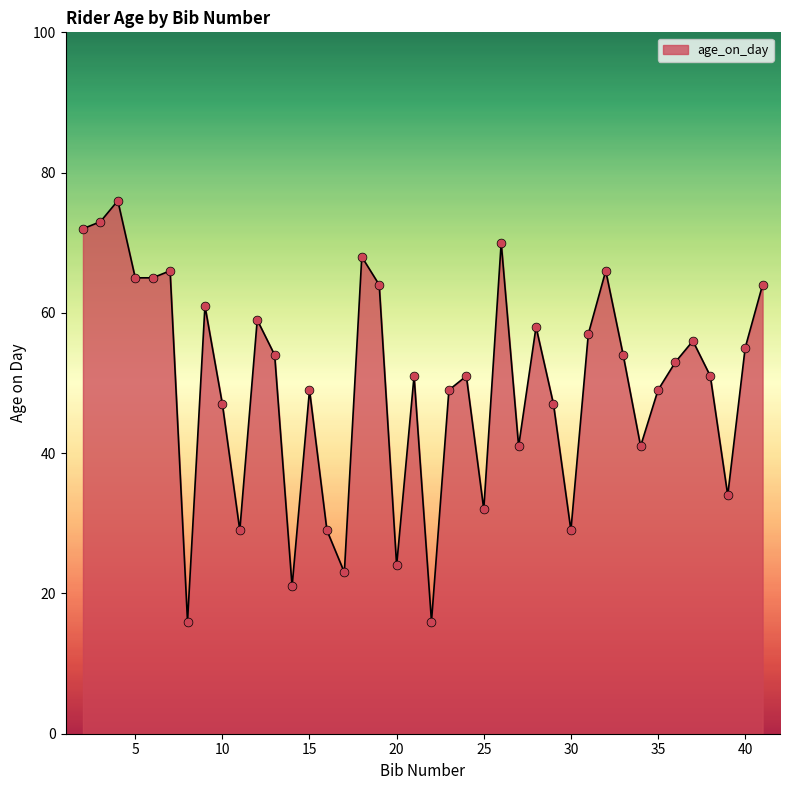

What is the smallest value displayed?

16